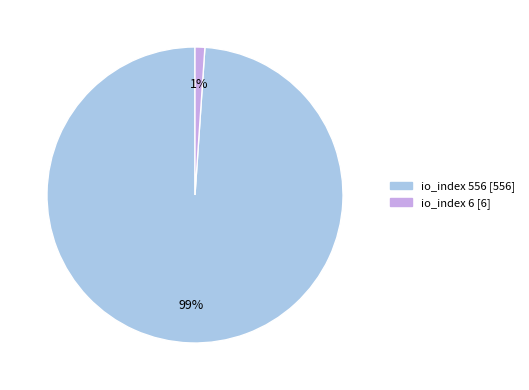

To the nearest percent, what is the difference between the largest and smallest slice percentages?

98%